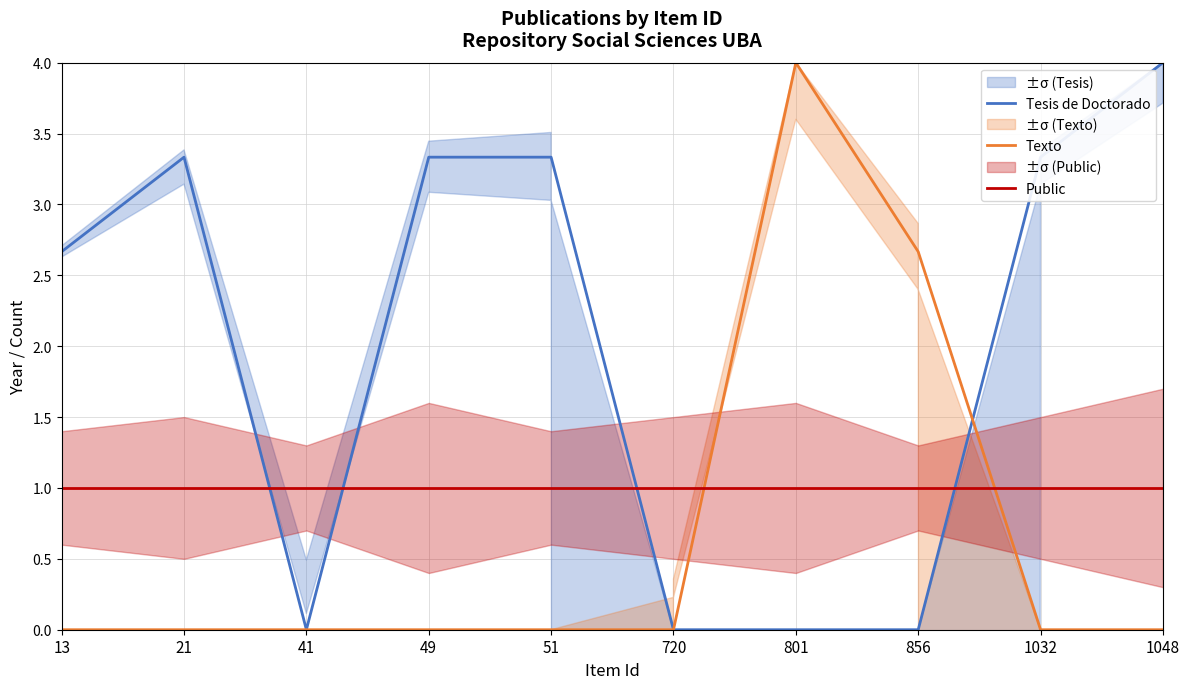

What is the sum of the Texto values at 801 and 21?

4.0